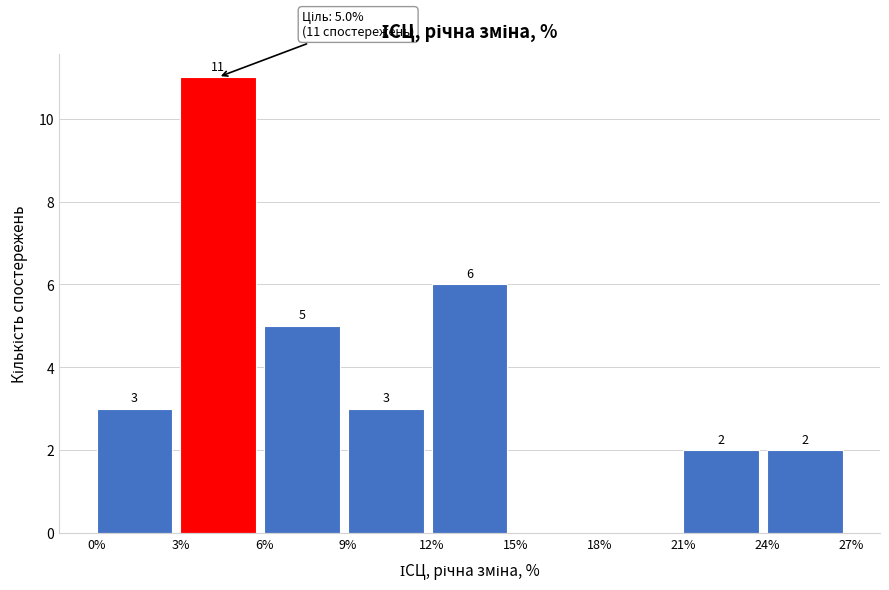

Which range on the x-axis has the tallest bar?

3% to 6%